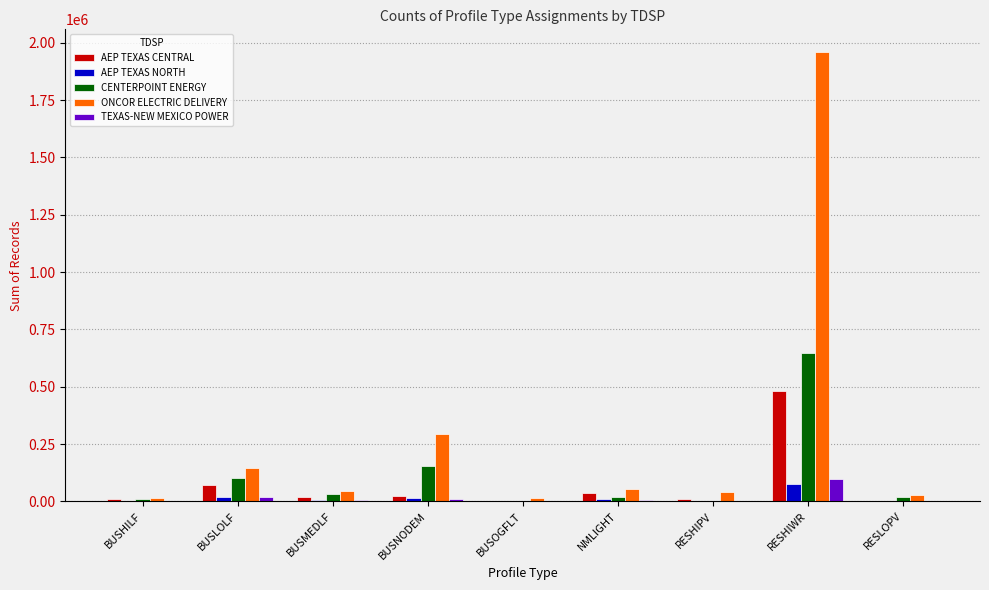

What is the sum of all TEXAS-NEW MEXICO POWER values?

145801